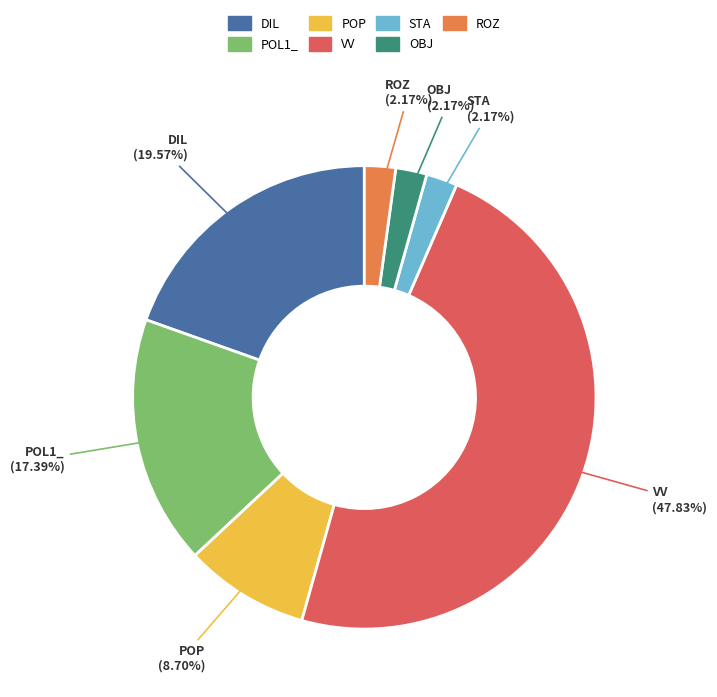

How many slices are in this pie chart?

7